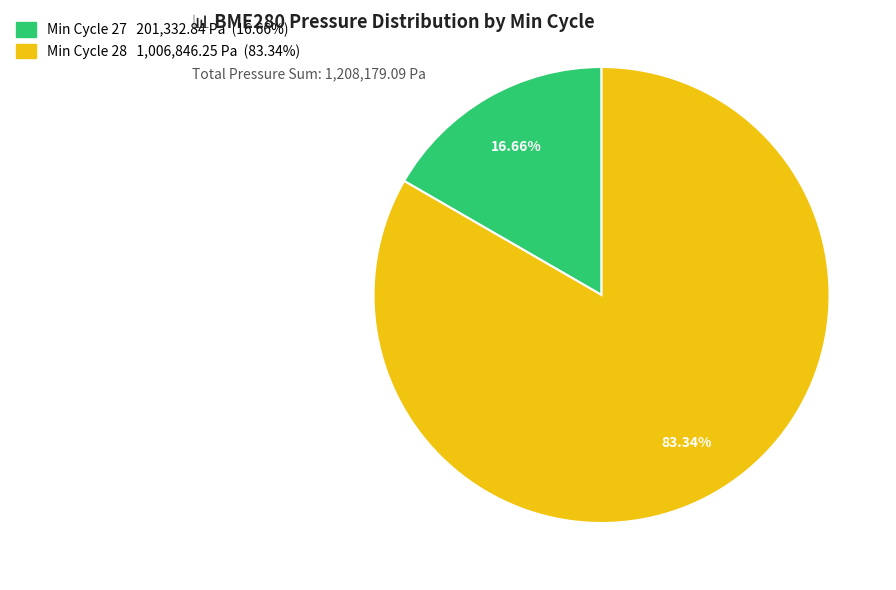

Does any single category account for the majority?

Yes